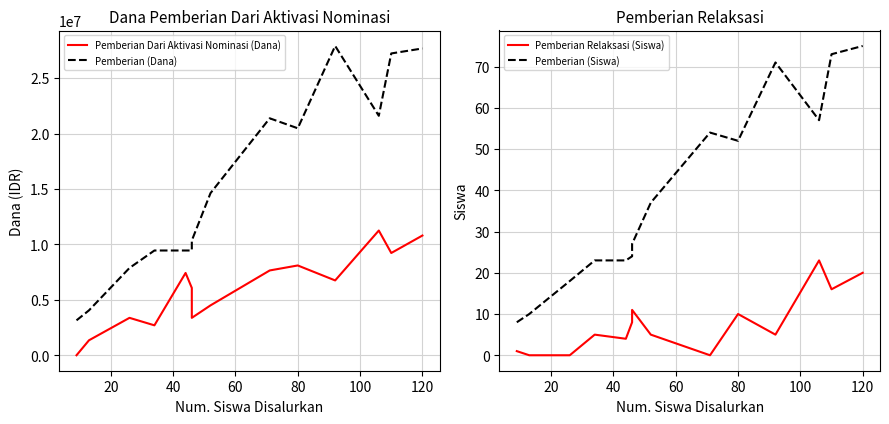

True or false: Pemberian Dari Aktivasi Nominasi (Dana) and Pemberian (Dana) cross at least once.

False